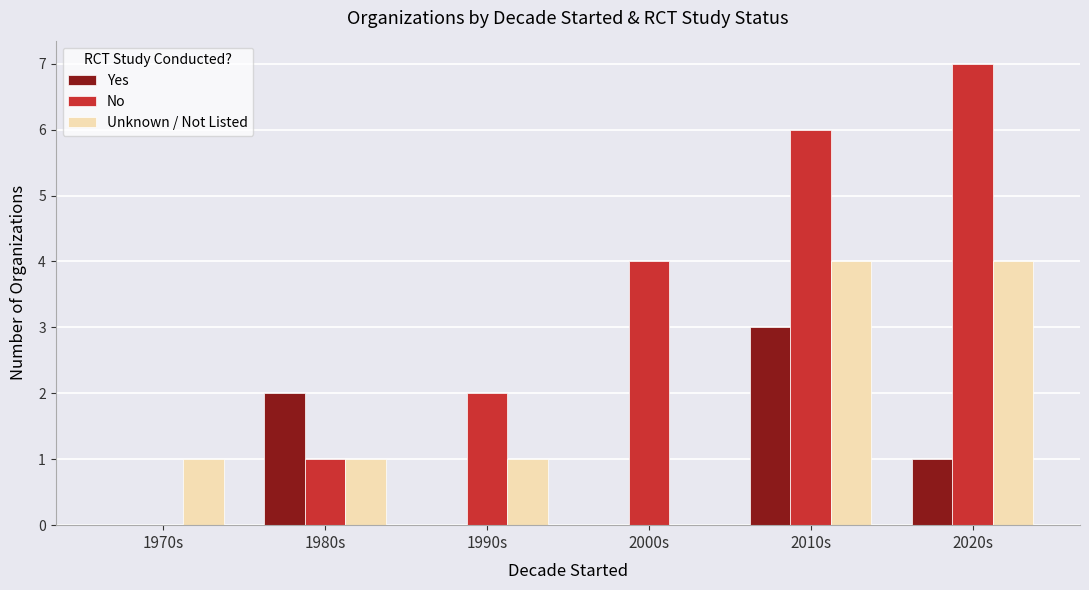

What is the sum of the Yes values at 1980s and 2020s?

3